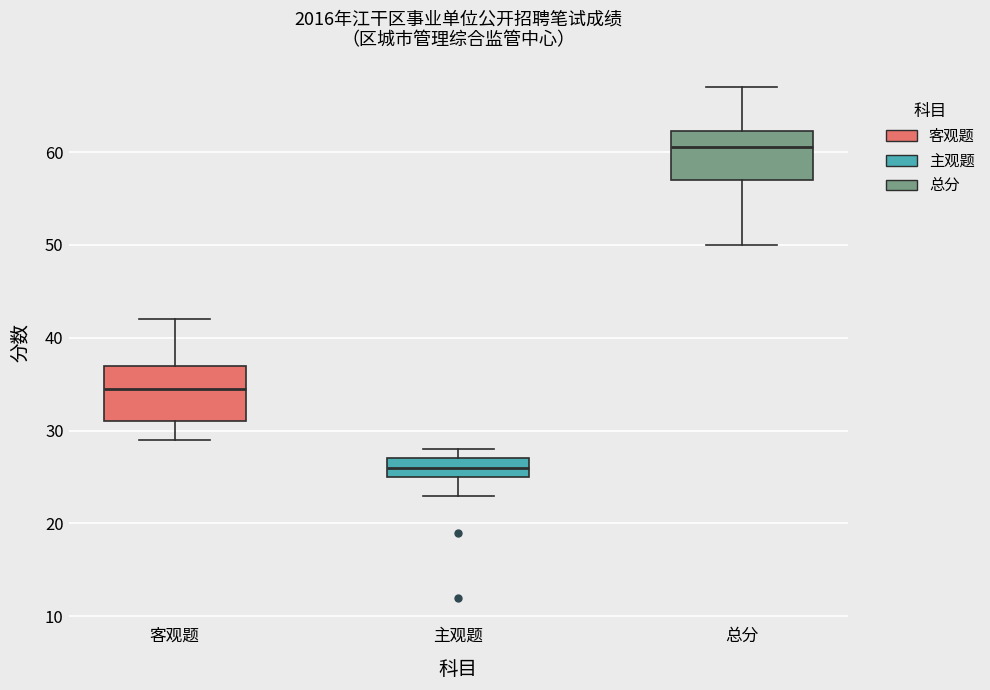

Reading left to right, read every box against the y-axis: the position of its median line, the range the box covers, and the ends of its whiskers. The values are not printed on the chart, so give them approximately, as read against the axis.

客观题: median 35, box 31 to 37, whiskers 29 to 42
主观题: median 26, box 25 to 27, whiskers 23 to 28
总分: median 61, box 57 to 62, whiskers 50 to 67